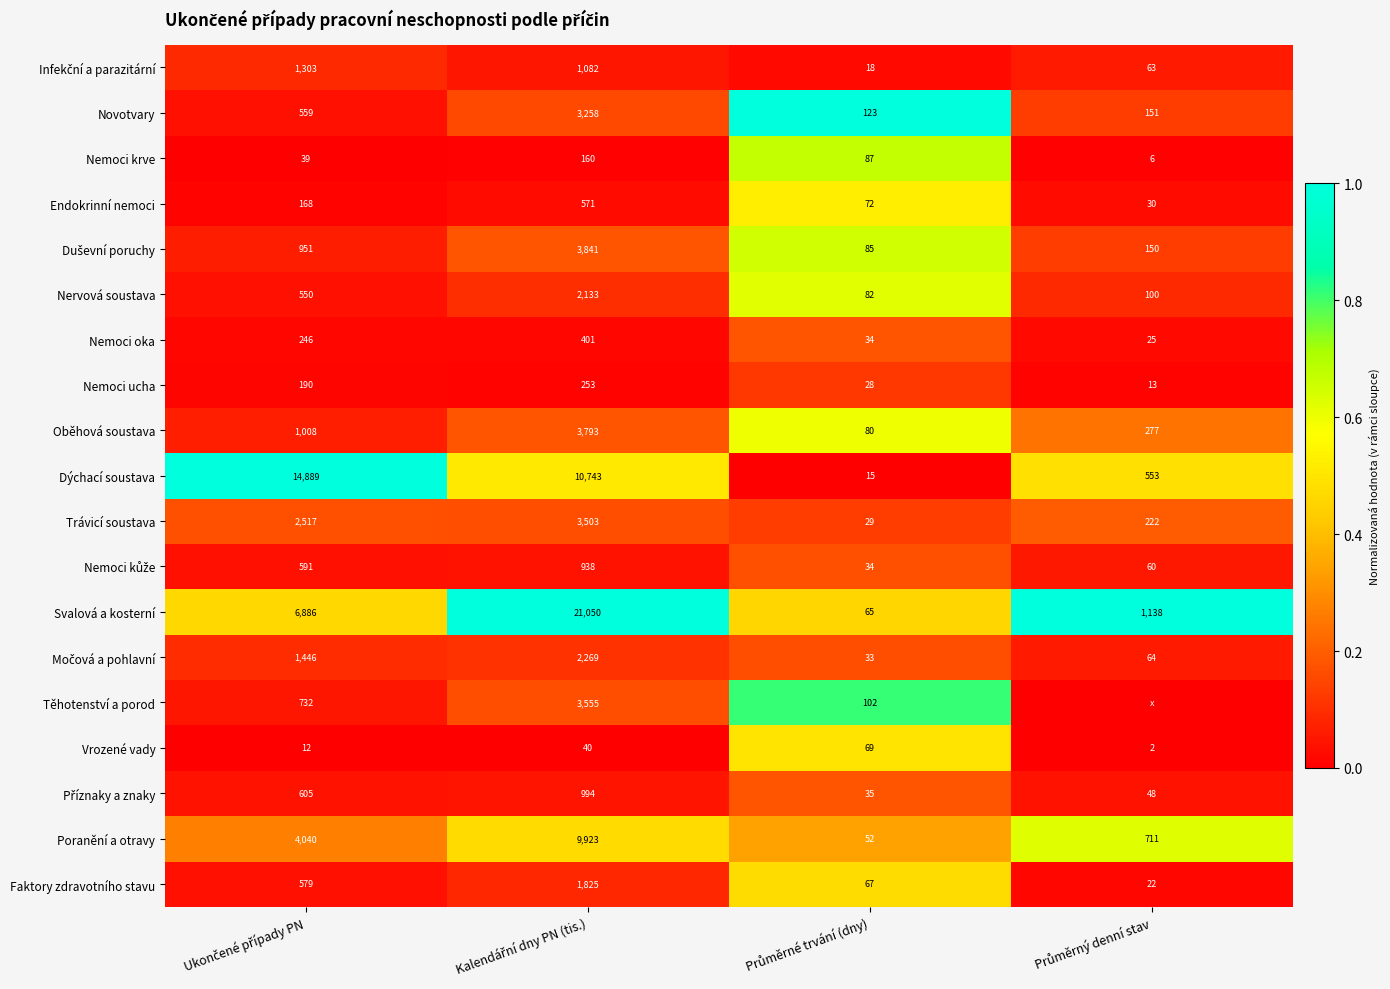

What is the difference between the maximum and minimum values in the Poranění a otravy series?

9871